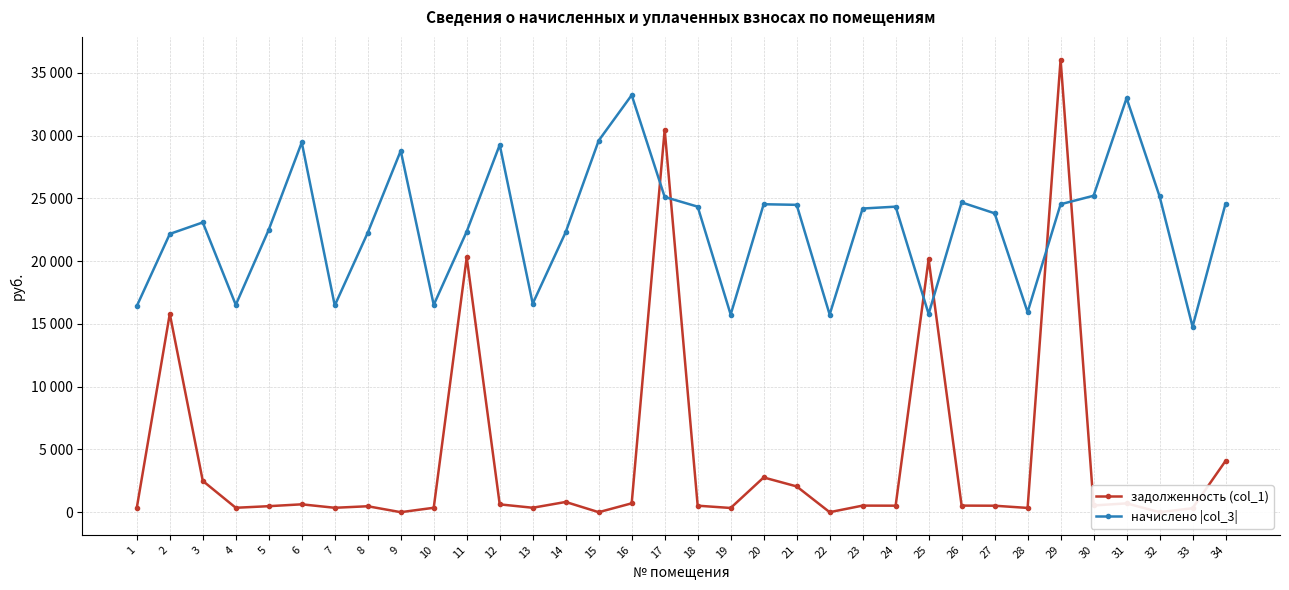

At which category is the sum across all series the highest?

29